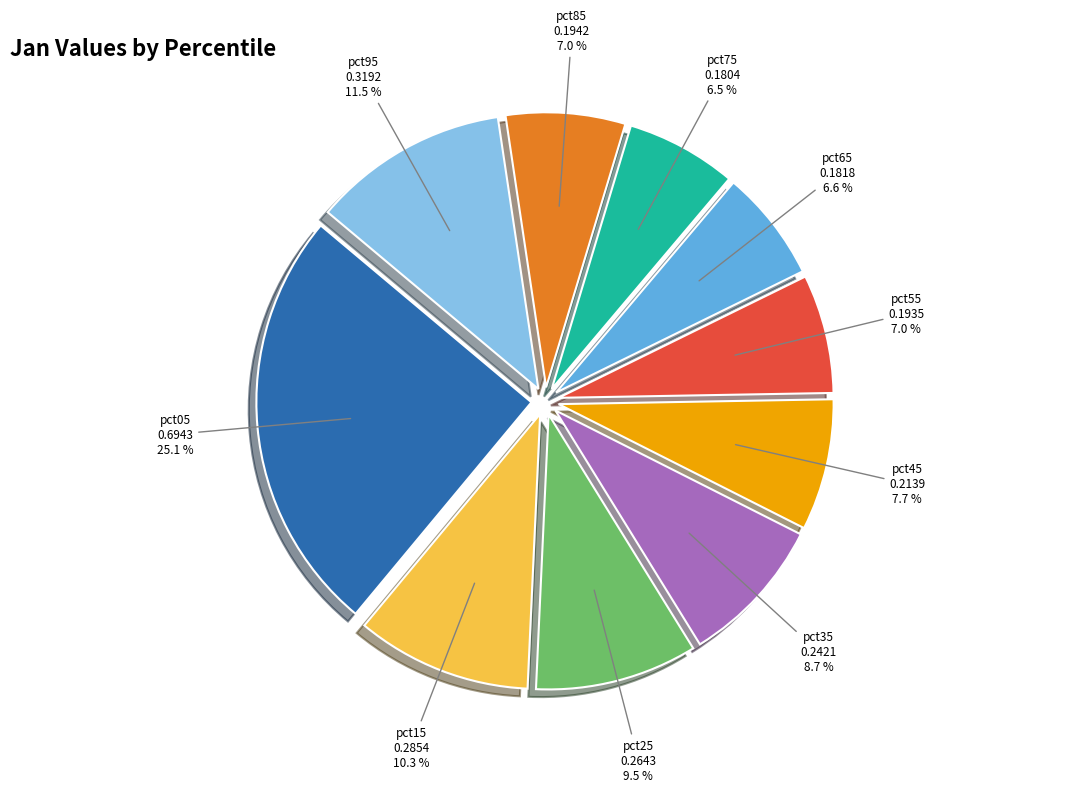

Is it true that pct05 is 25% of the pie?

True